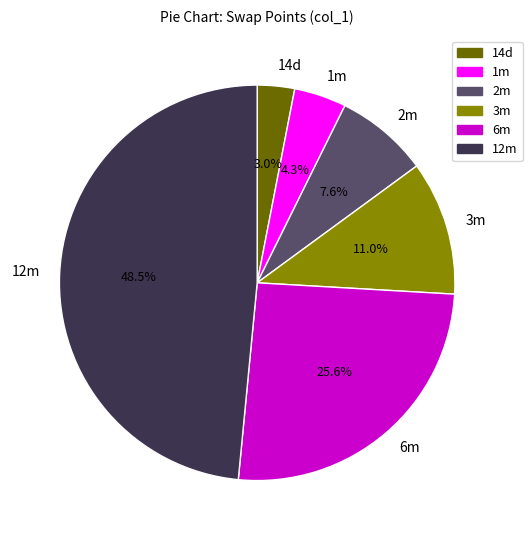

What is the largest slice in the pie chart?

12m